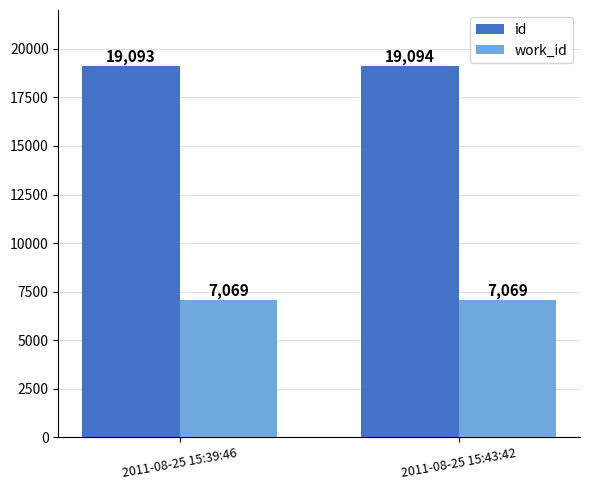

Reading left to right, transcribe all the data shown in this chart.

id: 2011-08-25 15:39:46=19093	2011-08-25 15:43:42=19094
work_id: 2011-08-25 15:39:46=7069	2011-08-25 15:43:42=7069